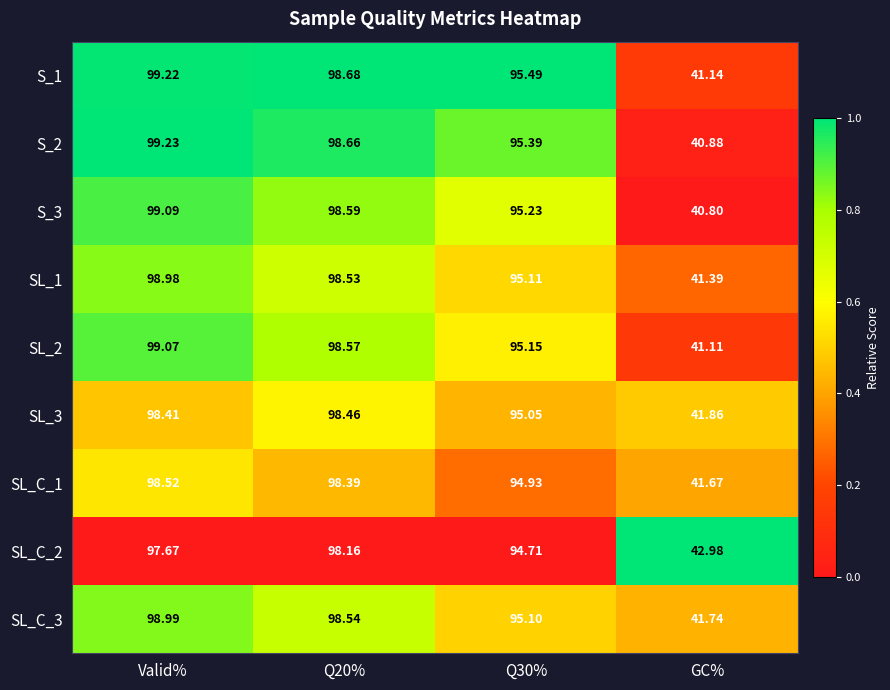

What is the spread (max minus min) of values at Q20%?

0.5